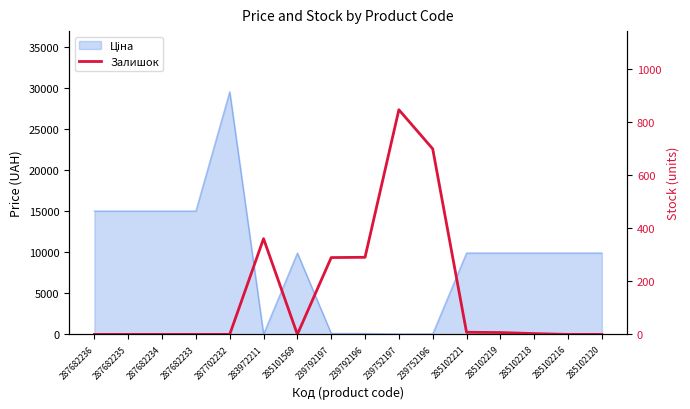

What is the sum of the values at 239792196 and 285102120?

290